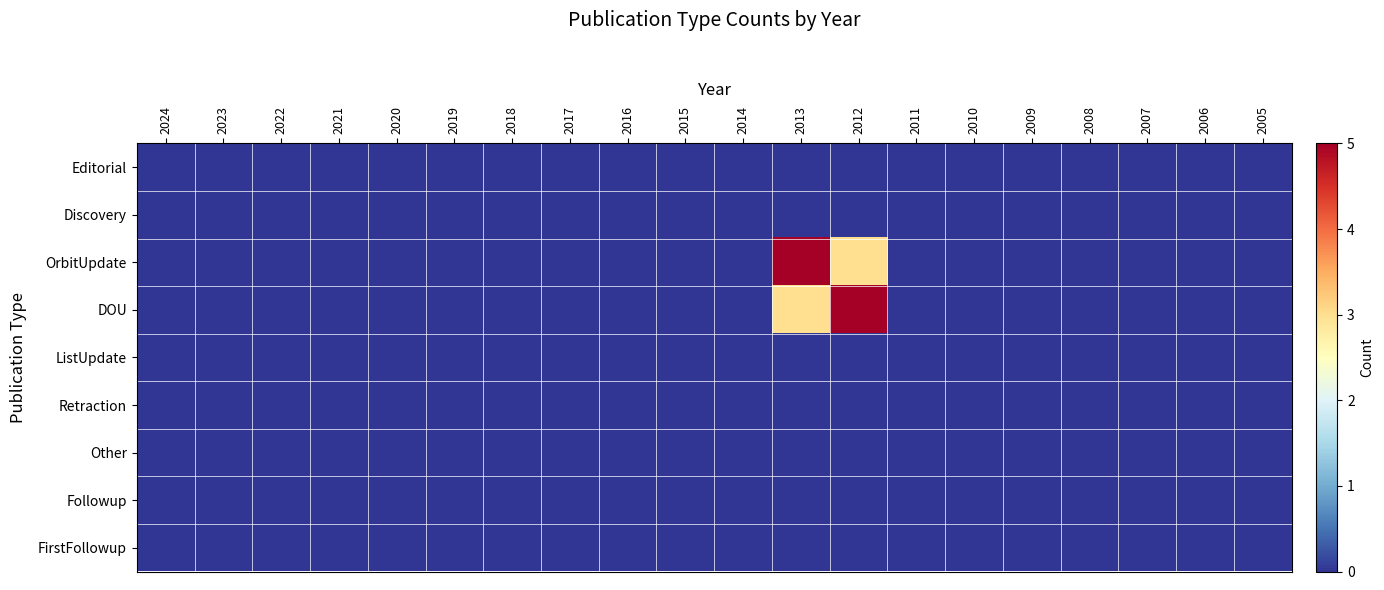

Which label corresponds to the smallest value in the chart?

2024